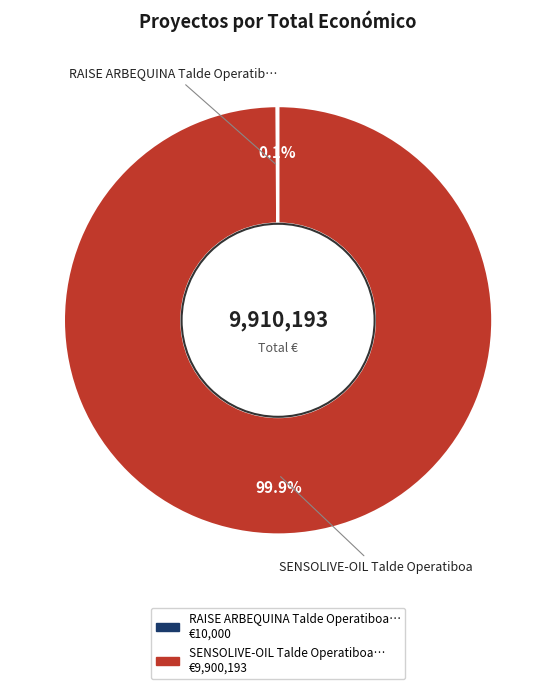

Is there any slice that represents more than half of the pie?

Yes